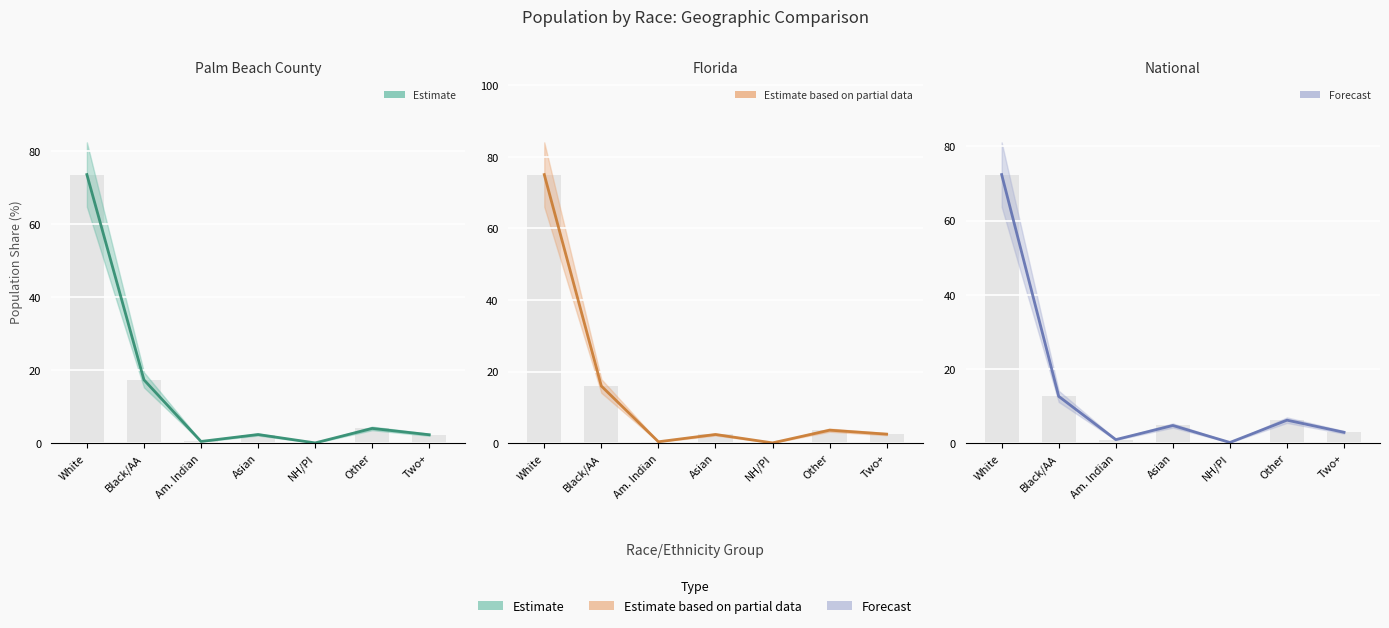

What is the label of the 6th bar from the right?

Black/AA